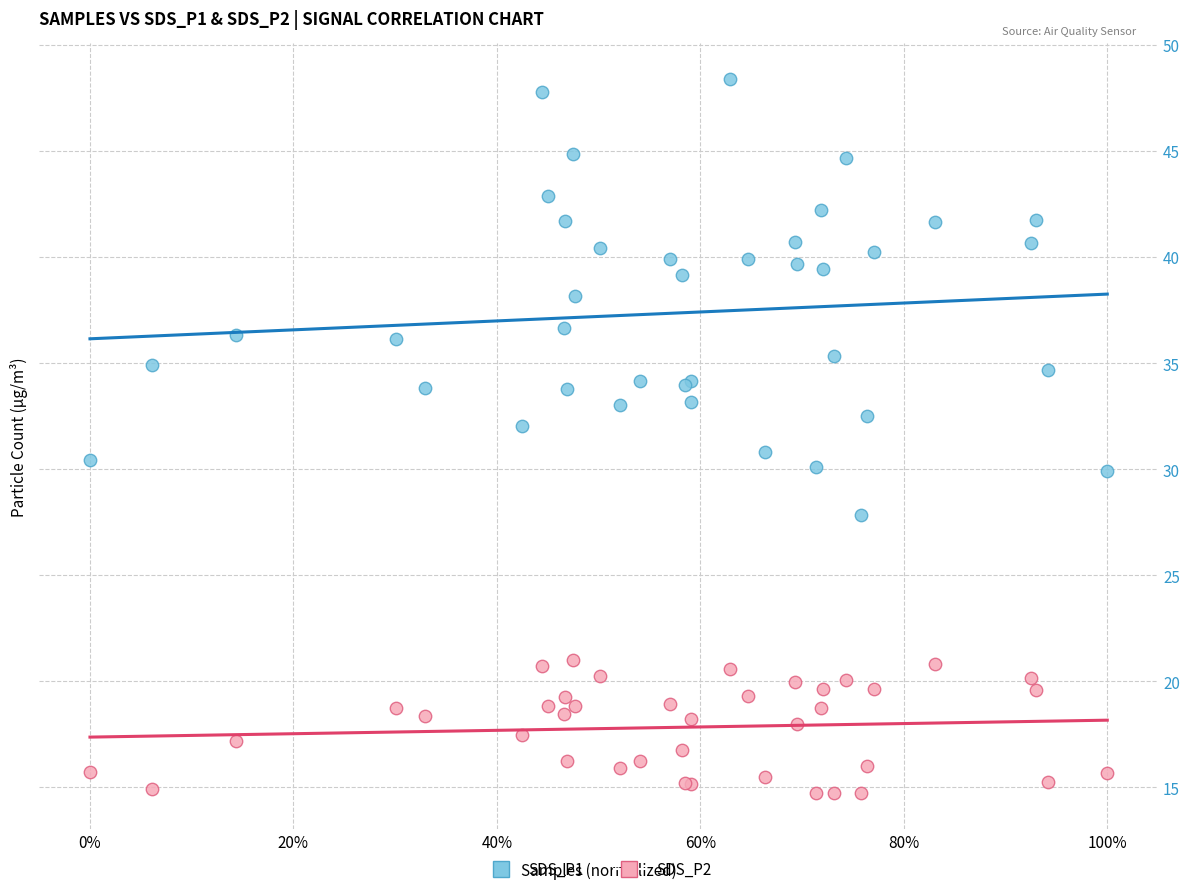

Which series has the largest Y range (max minus min)?

SDS_P1